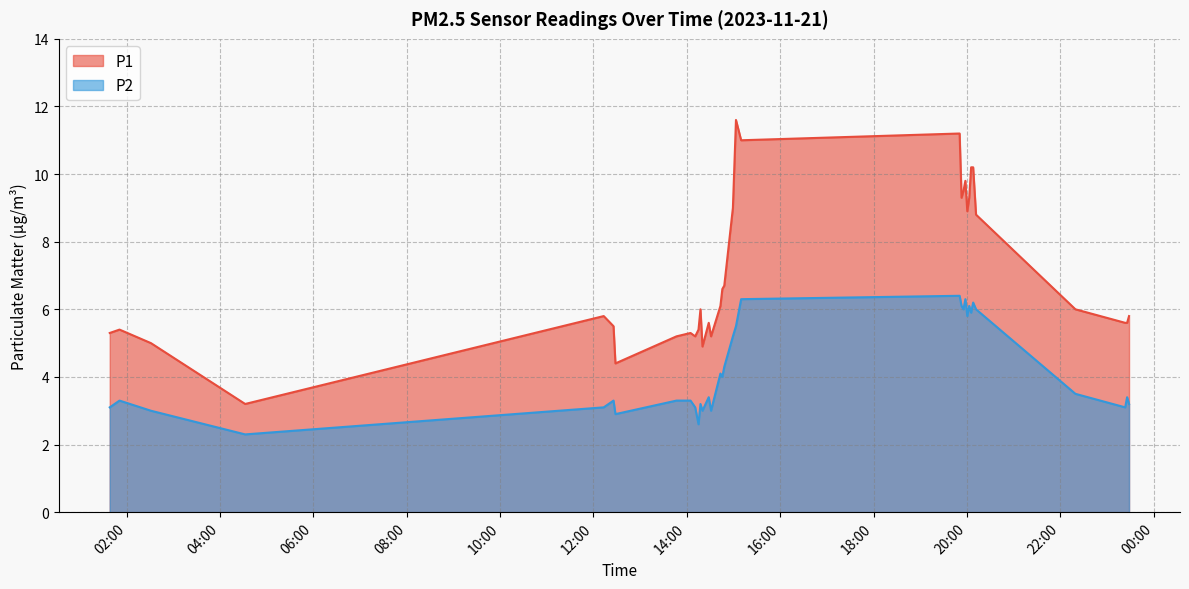

What position from the left is 2023-11-21T20:03:02?

27